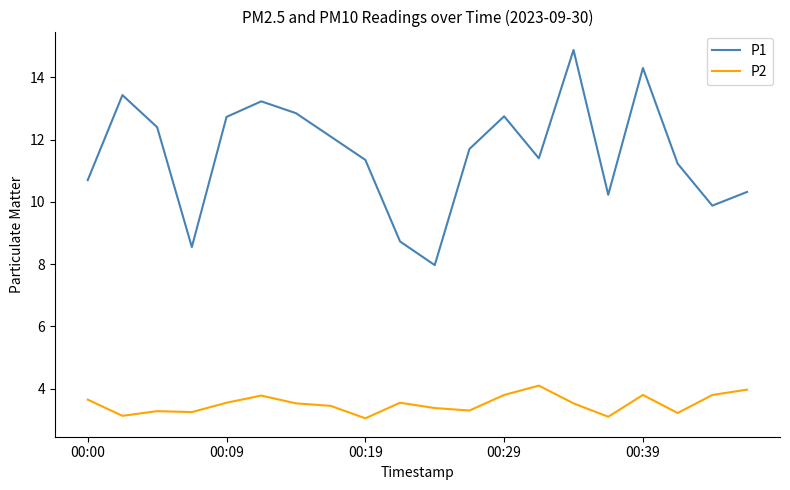

True or false: P2 and P1 intersect in this chart.

False